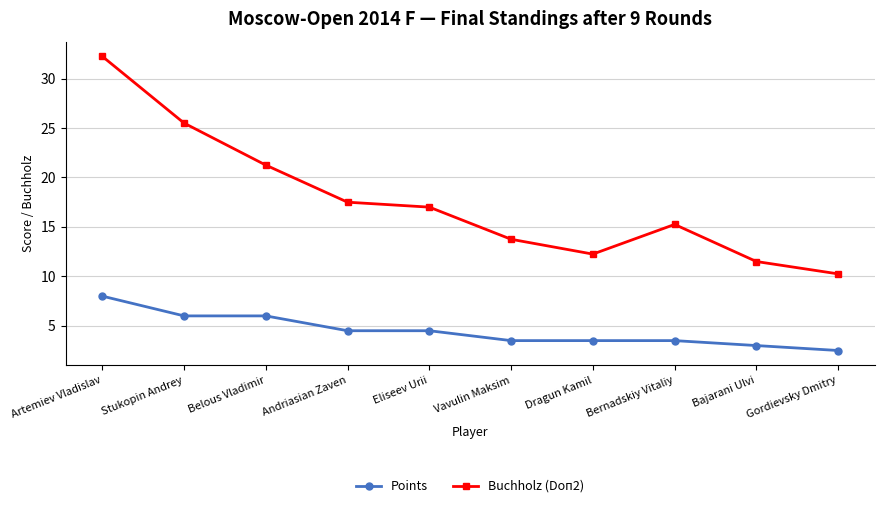

What is the total value across all series at Bajarani Ulvi?

14.5